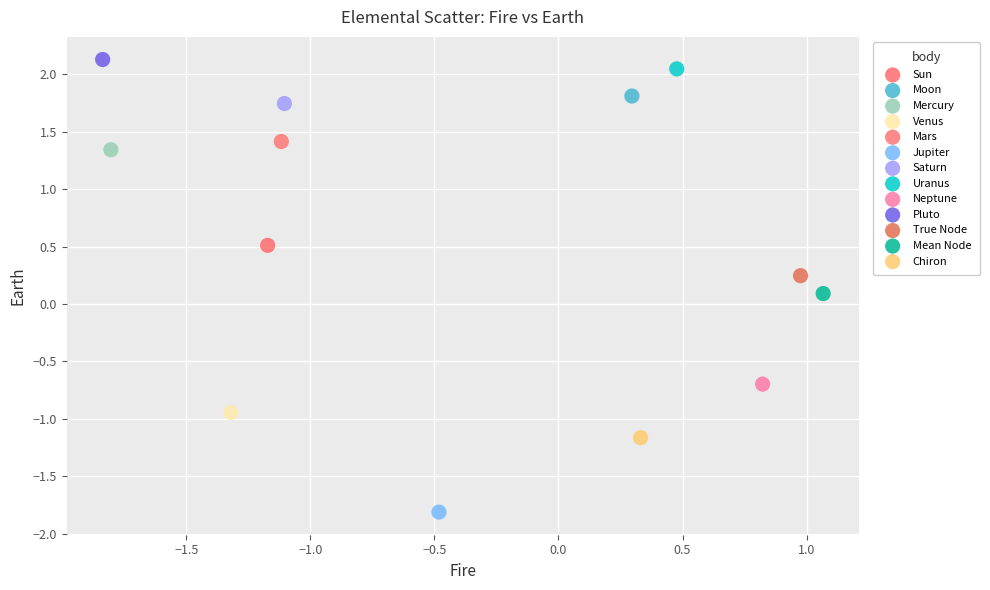

Which series reaches the minimum Y coordinate?

Jupiter